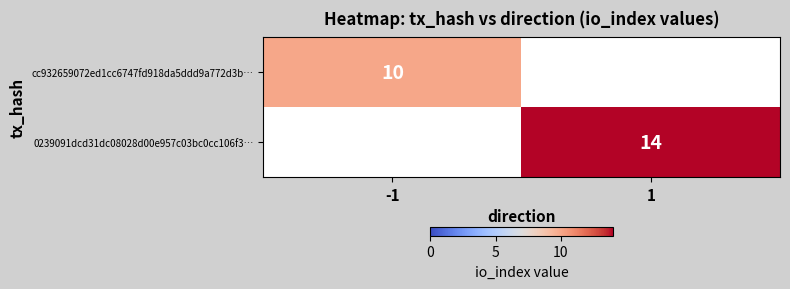

Is the value of cc932659072ed1cc6747fd918da5ddd9a772d3b… at -1 greater than the value of 0239091dcd31dc08028d00e957c03bc0cc106f3… at 1?

No